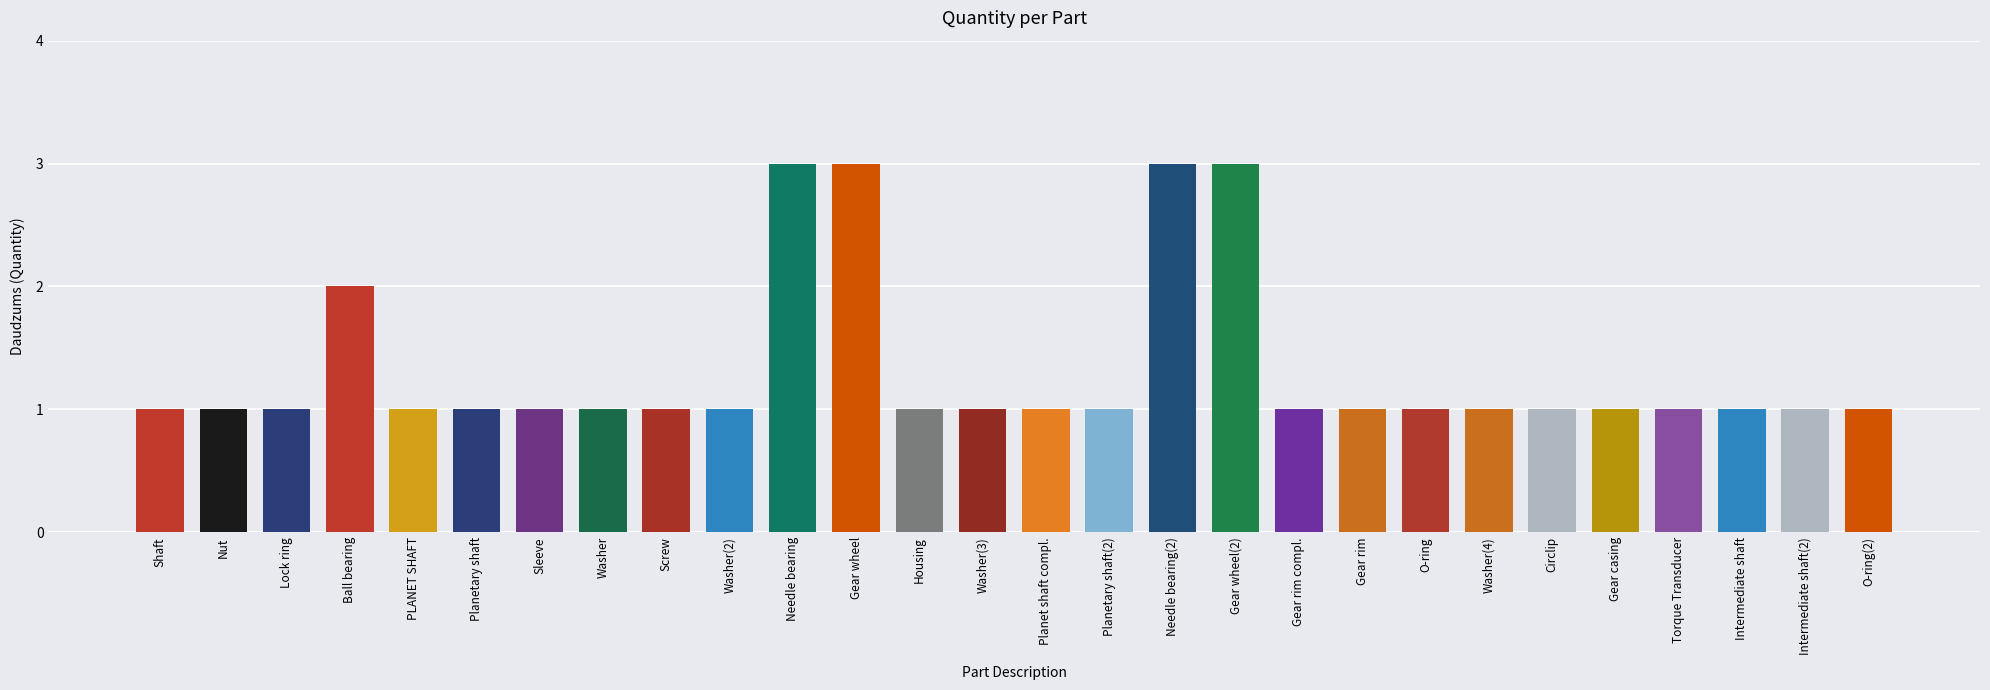

What is the sum of the values at Gear wheel and Gear rim?

4